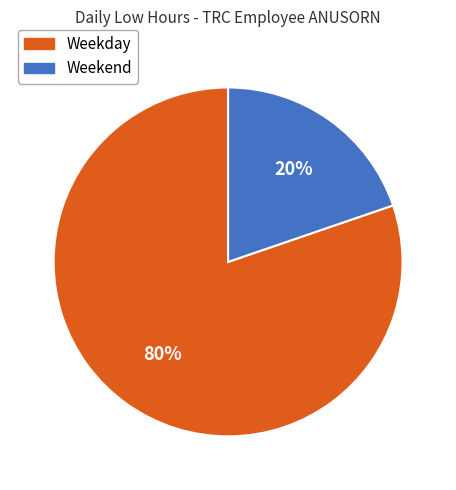

To the nearest percent, what is the average slice percentage?

50%